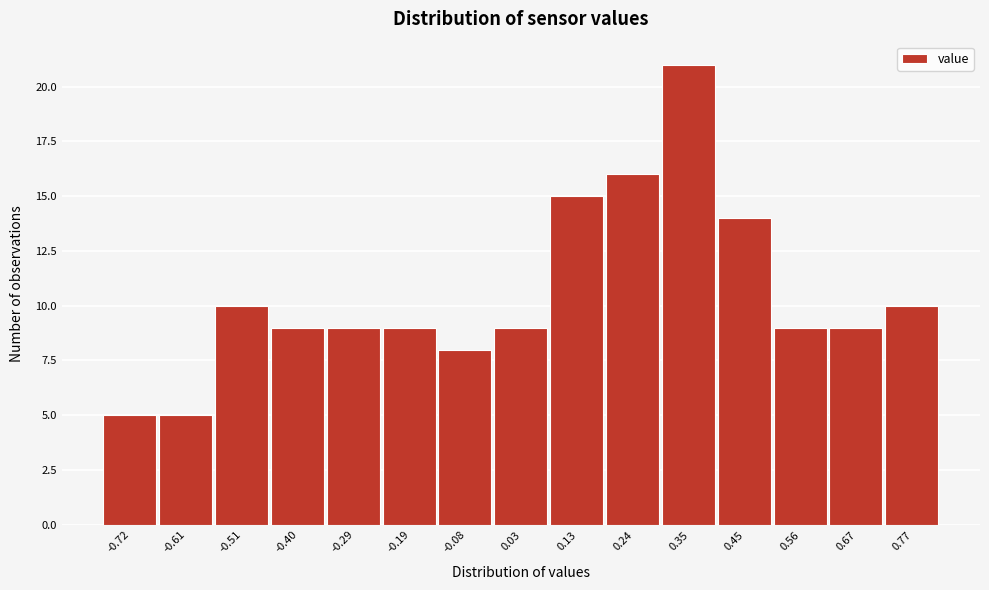

Reading left to right, what are all the values shown in this chart?

5	5	10	9	9	9	8	9	15	16	21	14	9	9	10